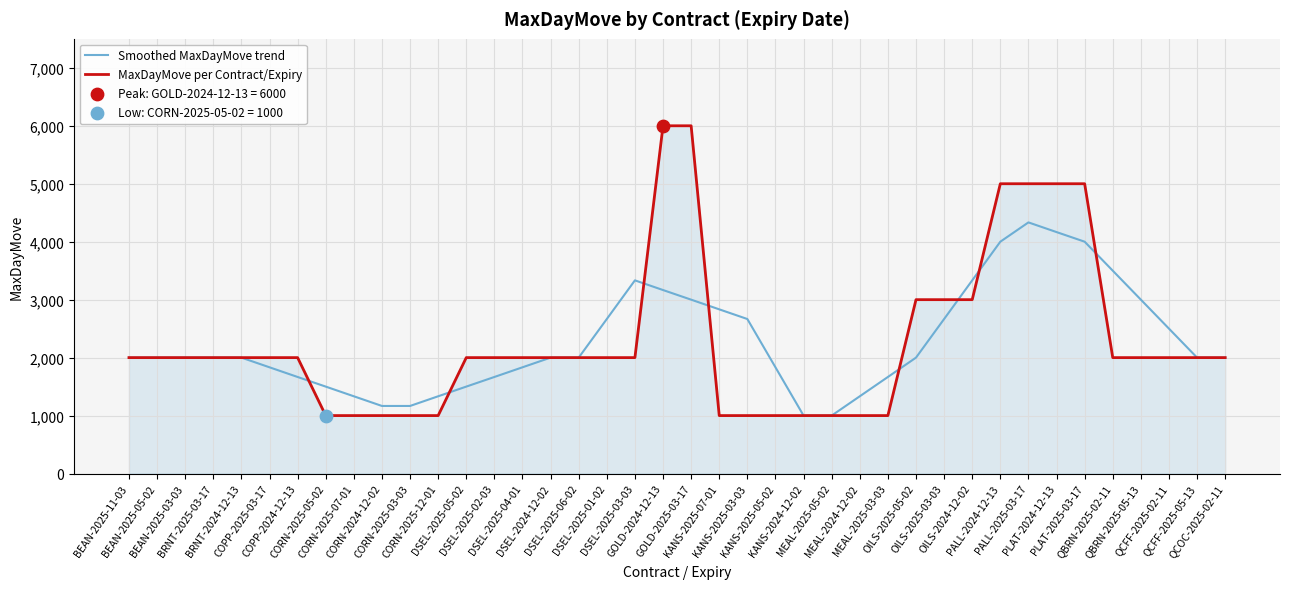

Which series has the largest range (max minus min)?

MaxDayMove per Contract/Expiry